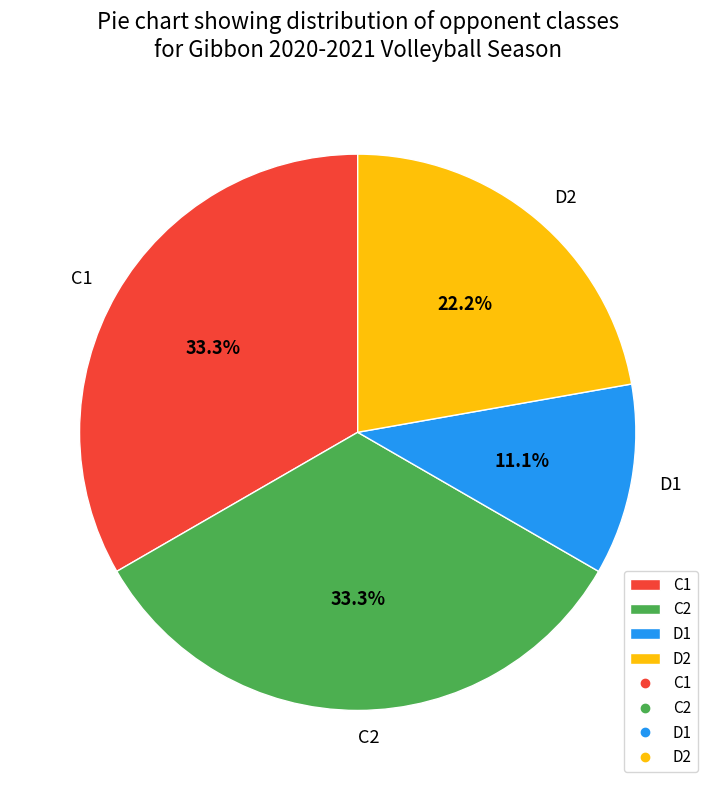

The D1 slice represents 11% of the pie. True or false?

True